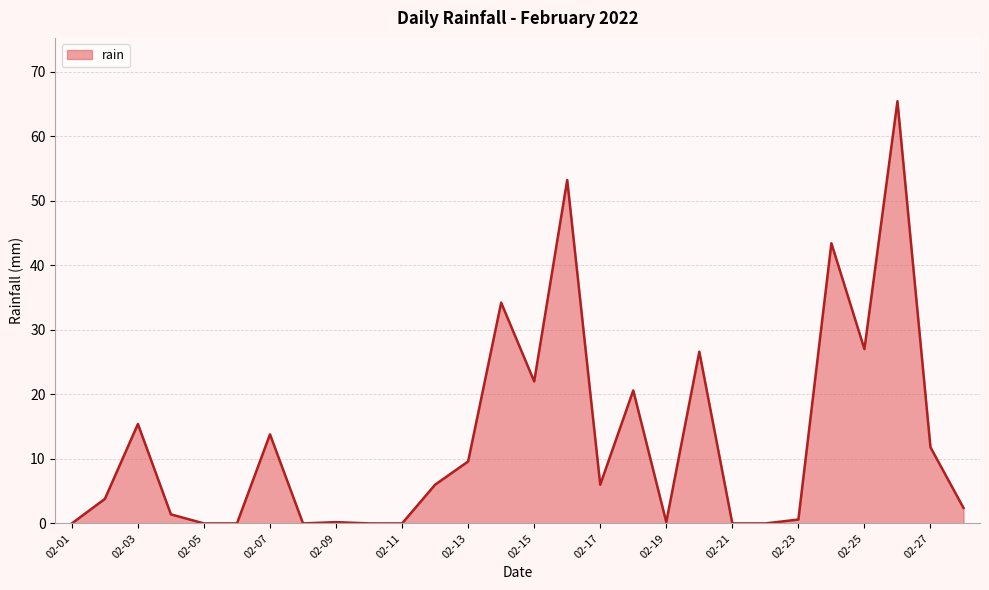

What is the greatest value displayed?

65.4